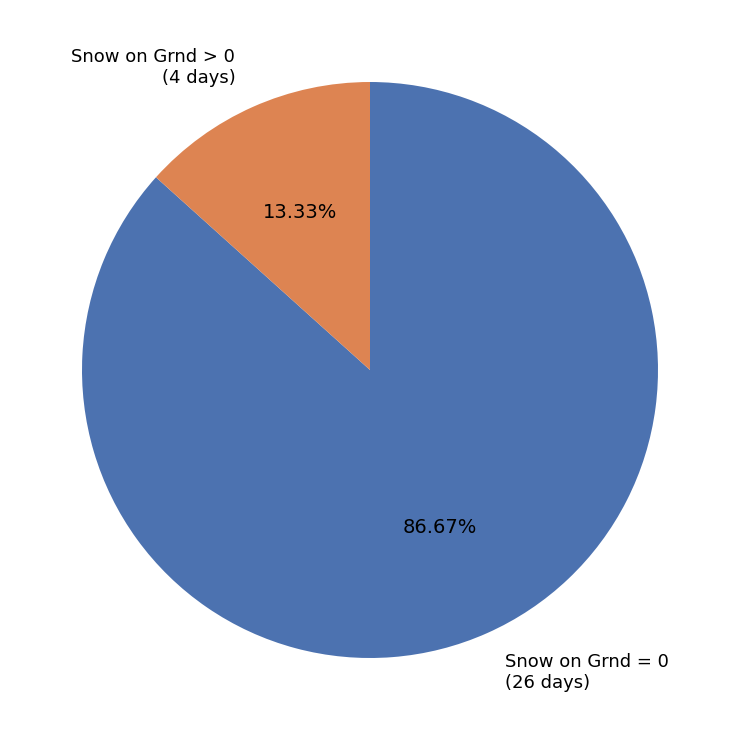

Rank the categories by value from lowest to highest.

Snow on Grnd > 0, Snow on Grnd = 0